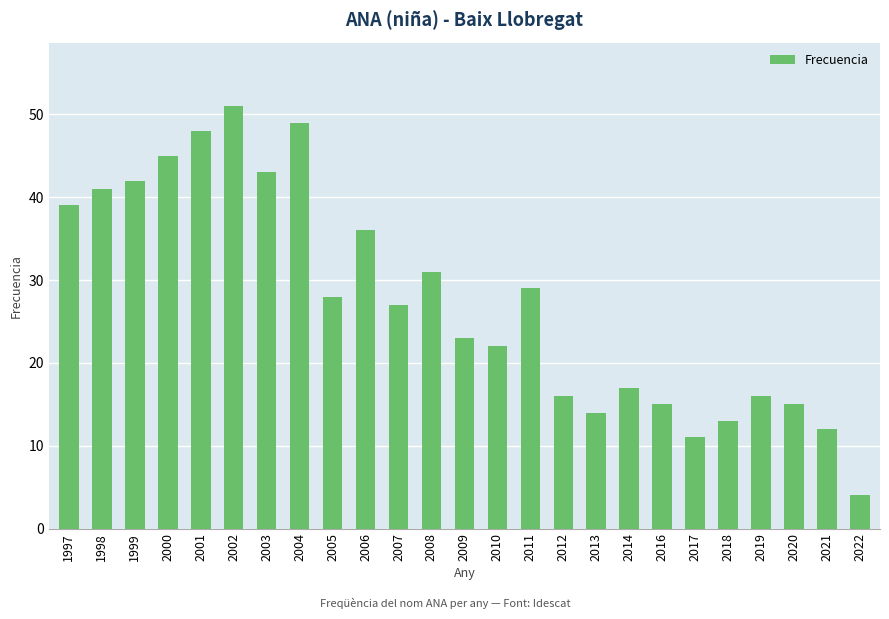

What is the difference between the maximum and second lowest values?

40